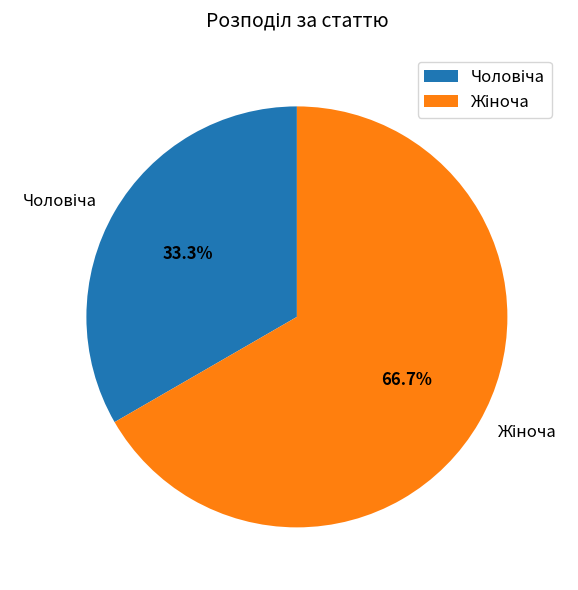

Does any single category account for the majority?

Yes